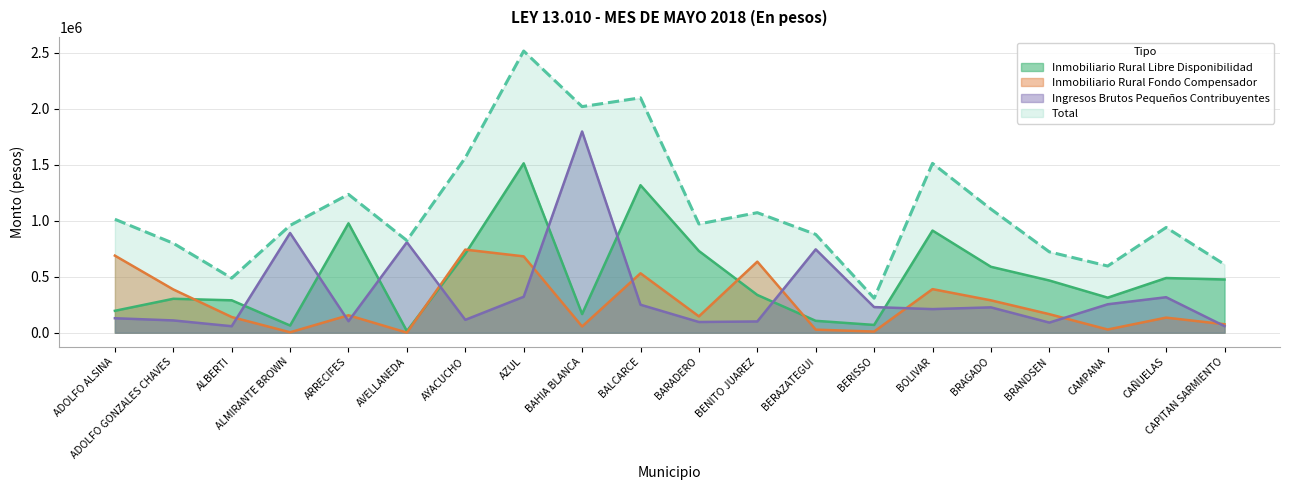

True or false: Inmobiliario Rural Fondo Compensador has a value of 681727.8 at AZUL.

True